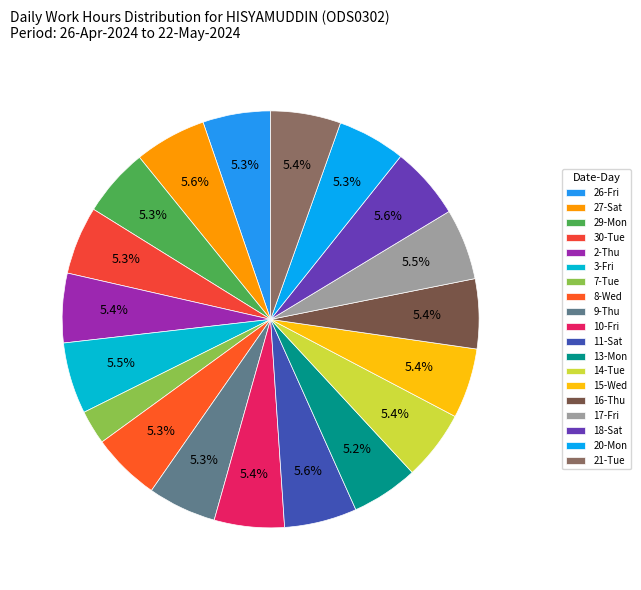

Is it true that 7-Tue is 3% of the pie?

True